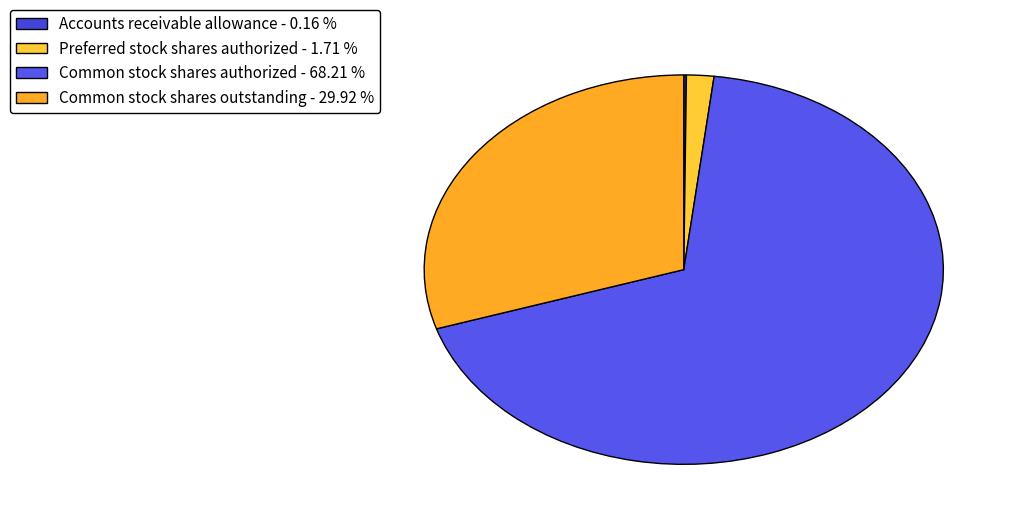

What is the total percentage of Accounts receivable allowance and Common stock shares authorized?

68.4%